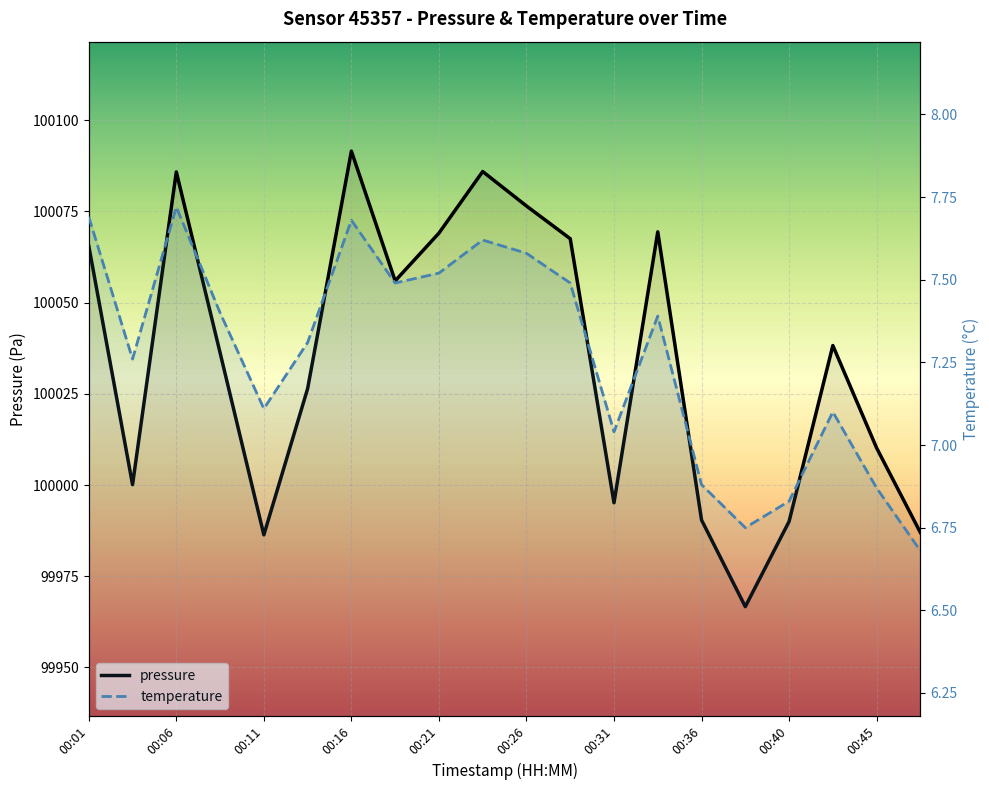

True or false: pressure and temperature cross at least once.

False